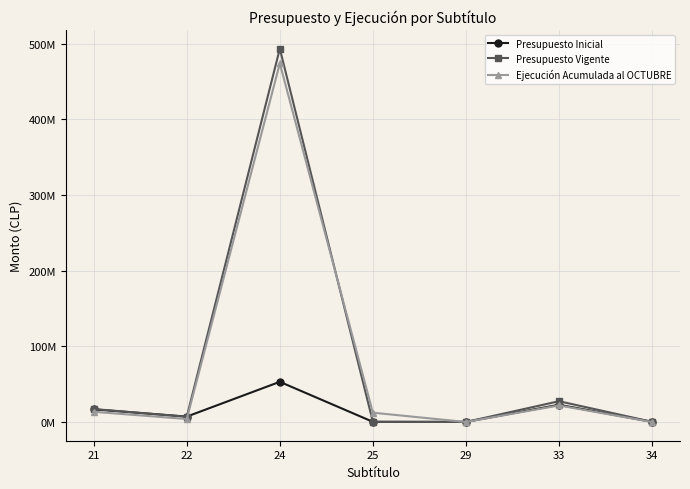

Where is the first local minimum for Ejecución Acumulada al OCTUBRE?

22